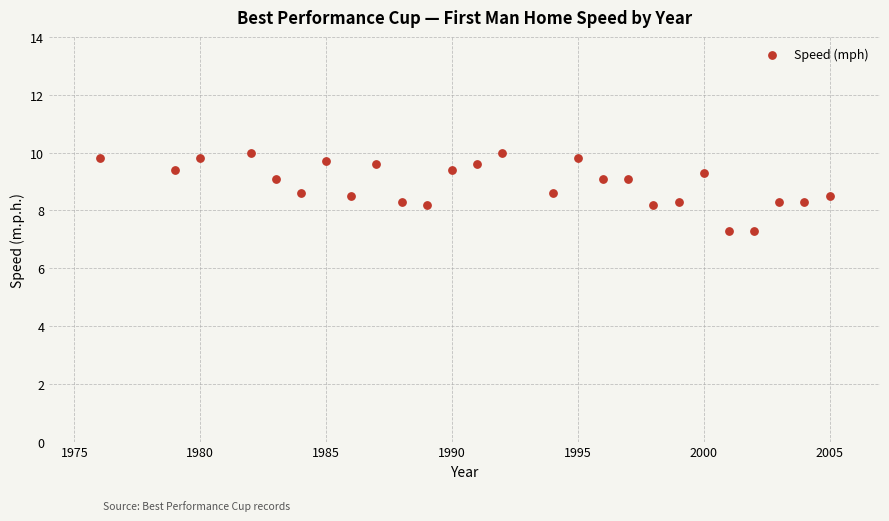

What is the range of X values (max minus min)?

29.0